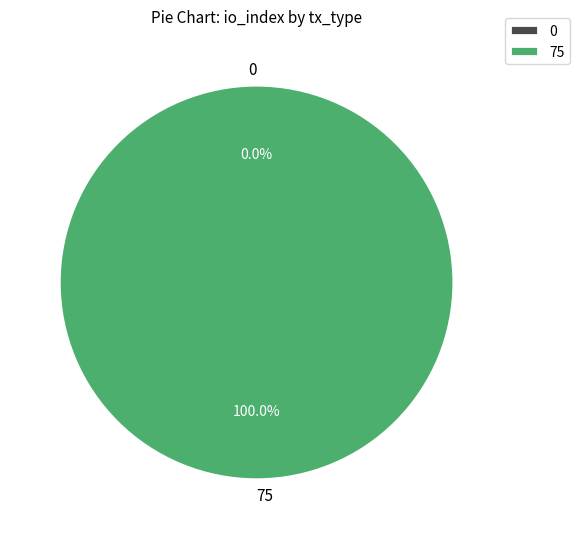

To the nearest percent, what is the difference between the largest and smallest slice percentages?

100%